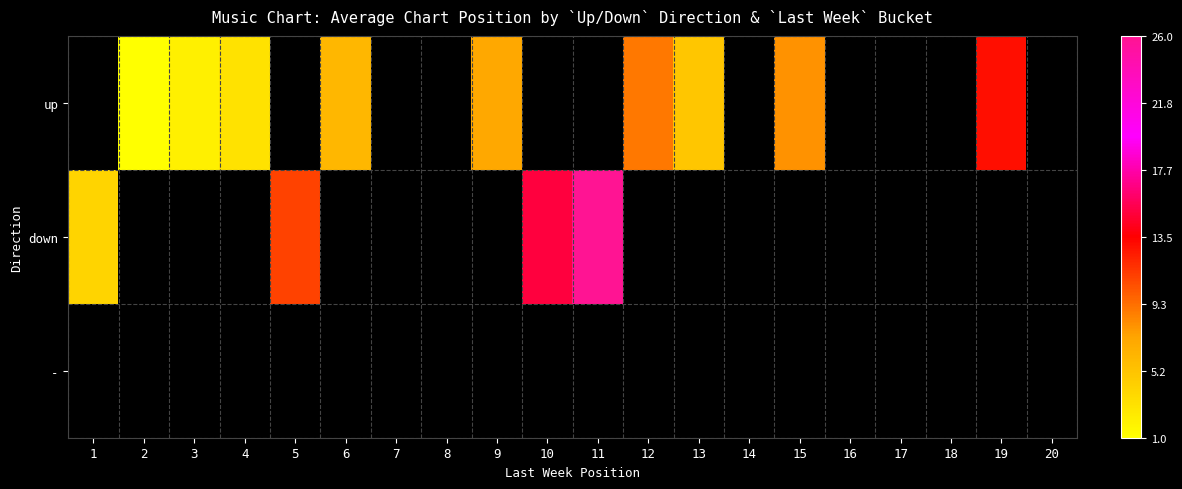

How many data points does each series have?

20